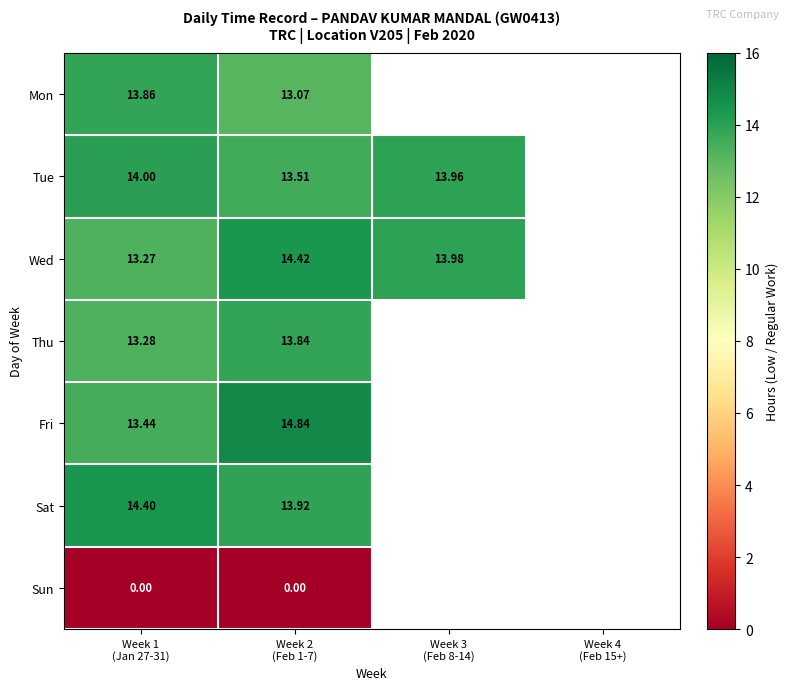

Where is Tue nearest to the value 13?

Week 2 (Feb 1-7)